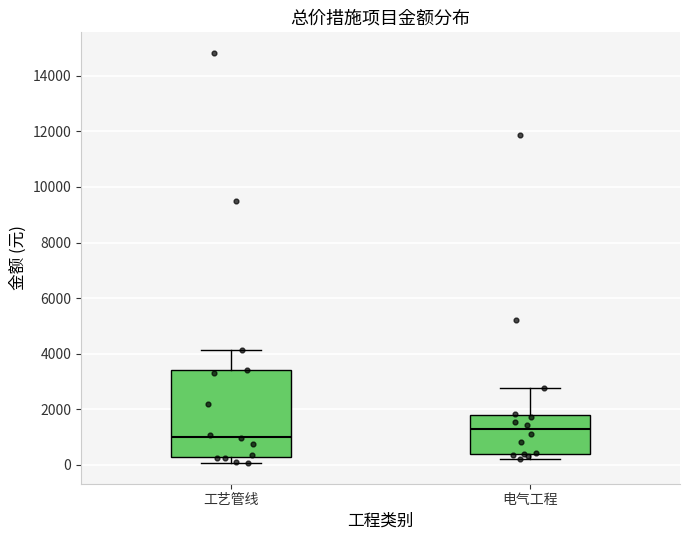

Which box is the tallest, from its lower edge to its upper edge?

工艺管线